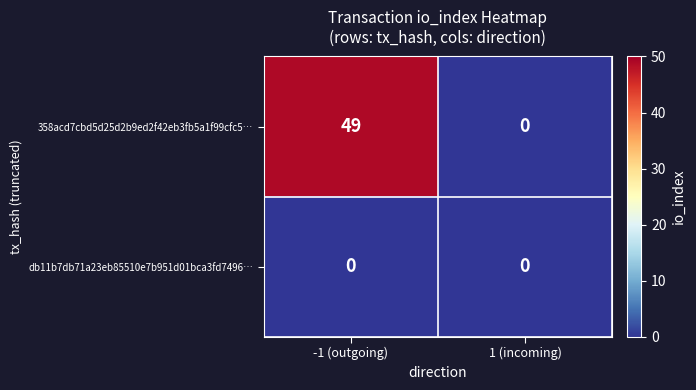

How many values in 358acd7cbd5d25d2b9ed2f42eb3fb5a1f99cfc5… are above zero?

1